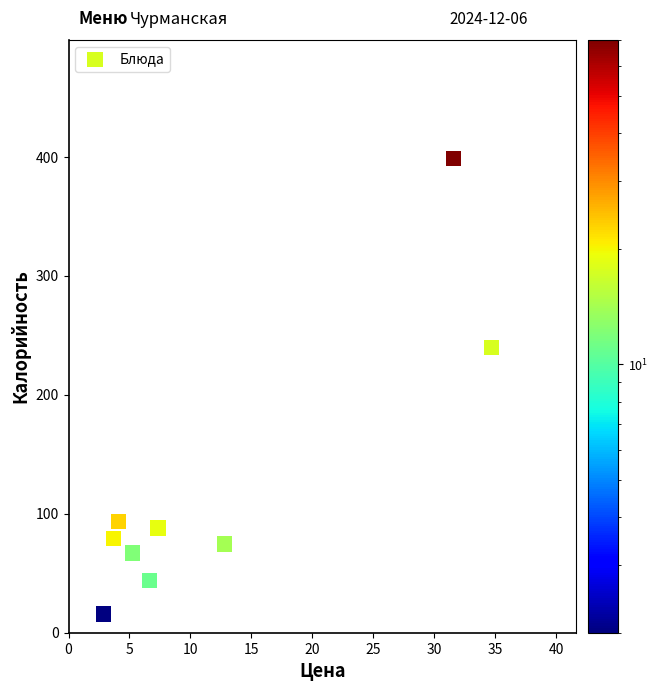

What Y value in the scatter plot is closest to 207?

240.0